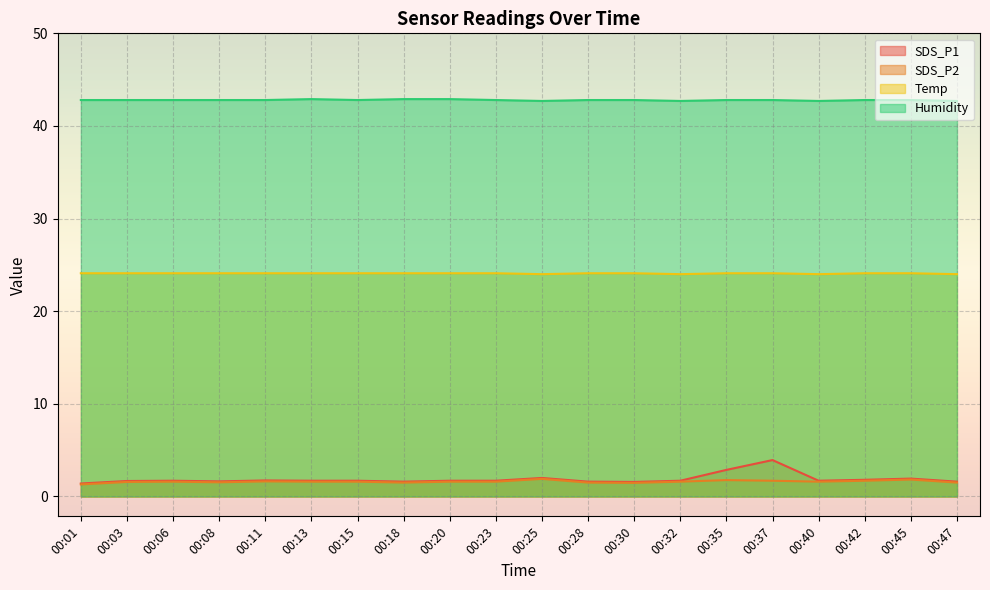

What is the minimum value for SDS_P2?

1.3